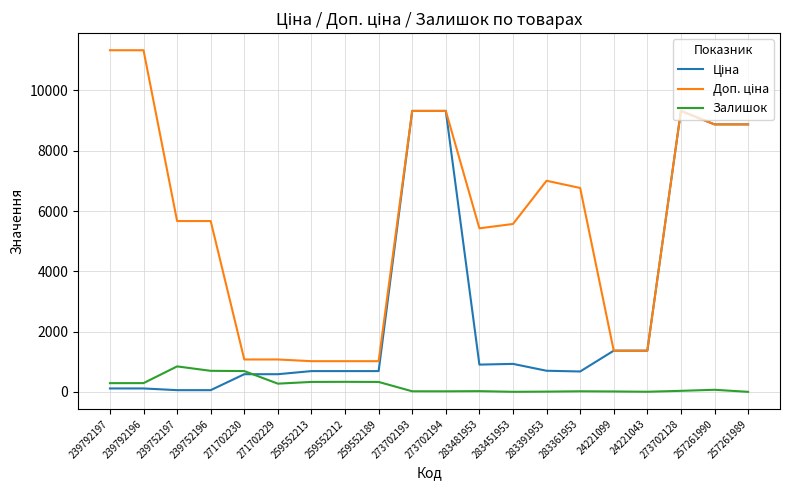

What is the difference between the maximum and second lowest values in the Залишок series?

843.0